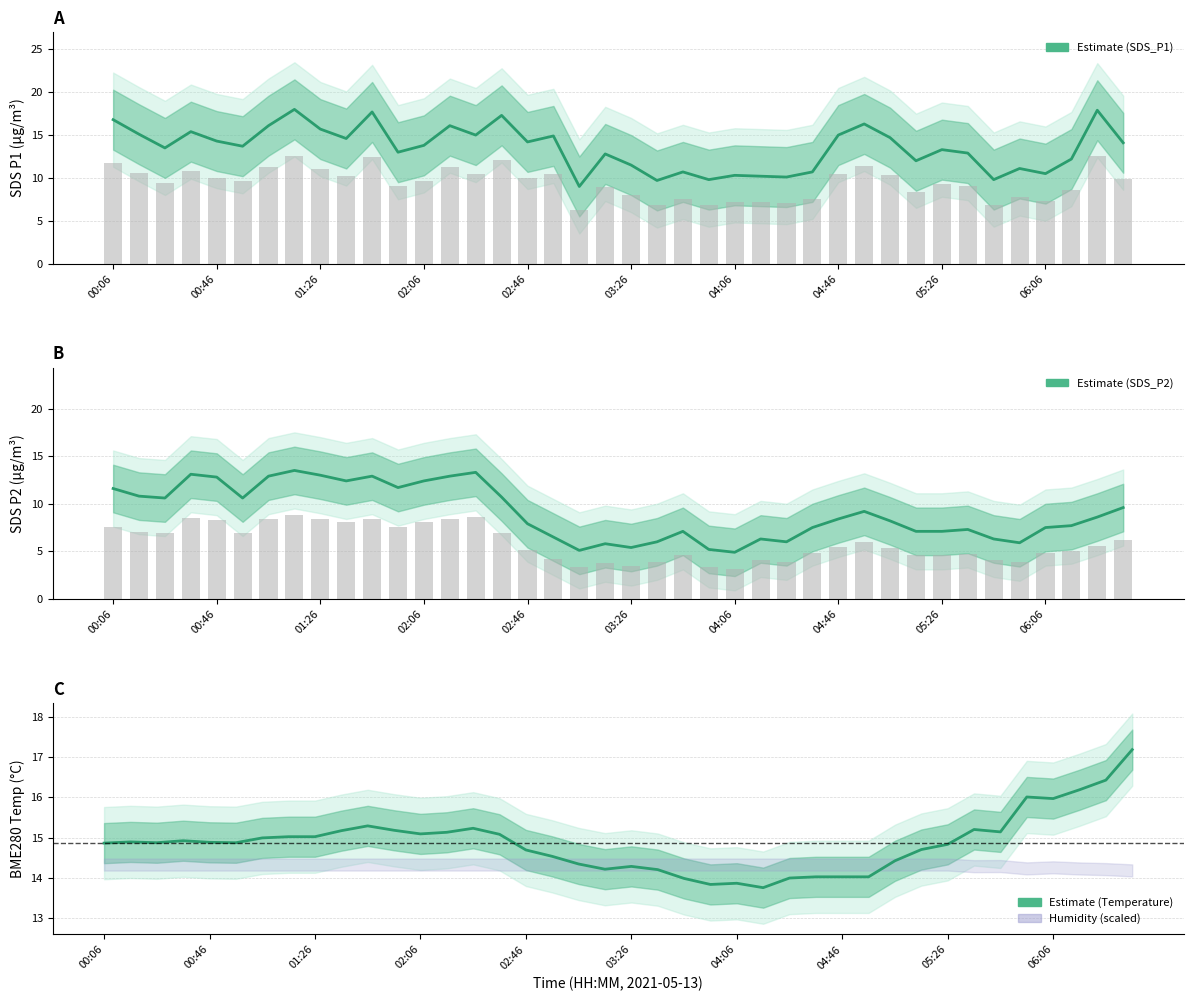

What is the difference between the maximum and minimum values in the SDS_P2 series?

8.6